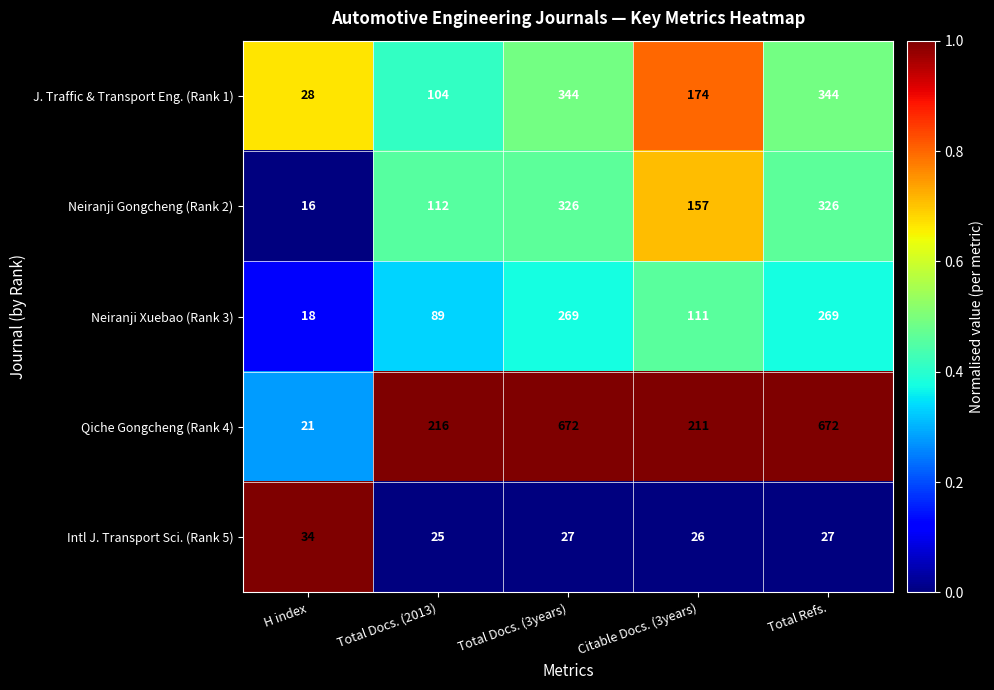

What is the total value across all series at Total Docs. (3years)?

1638